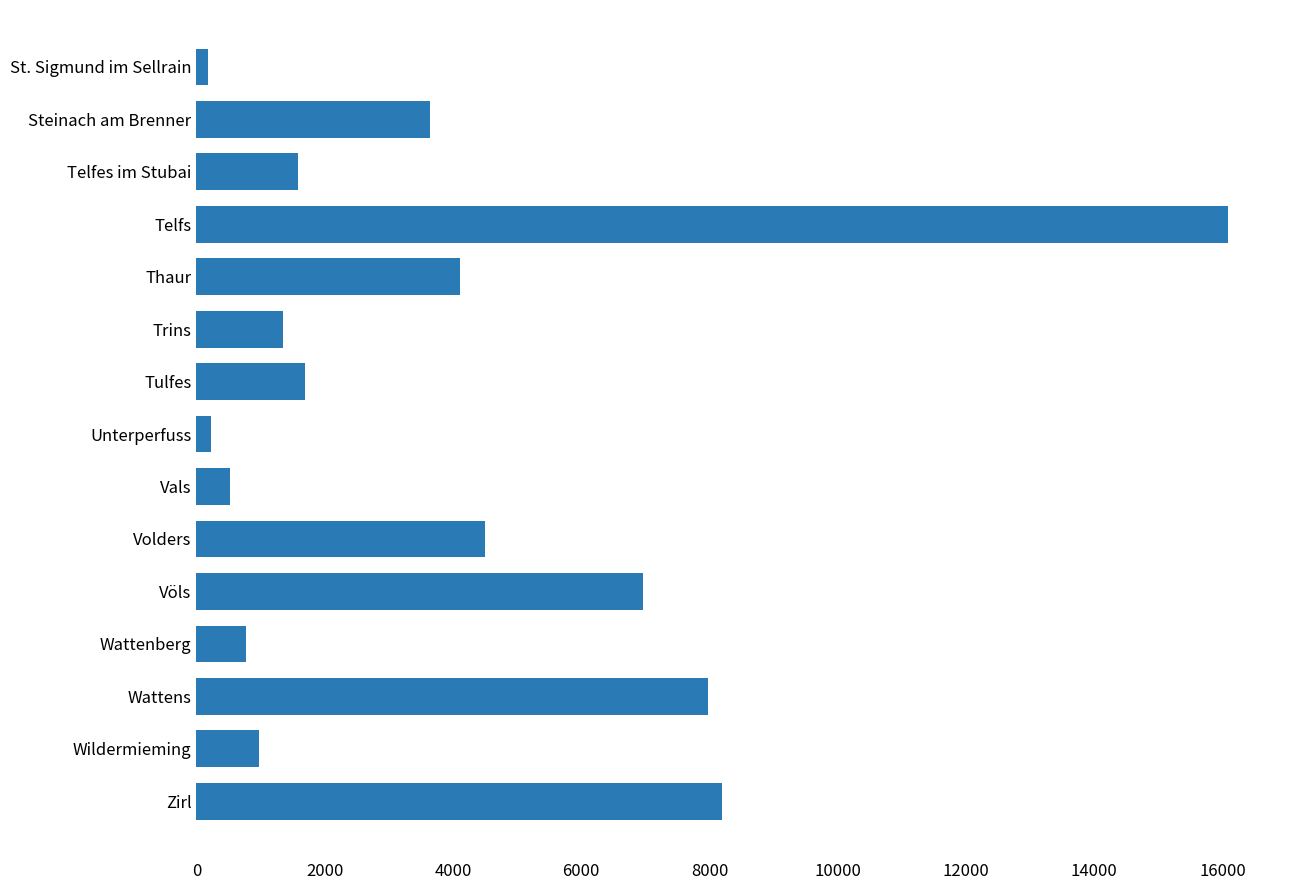

The value at Wildermieming is 982. True or false?

True